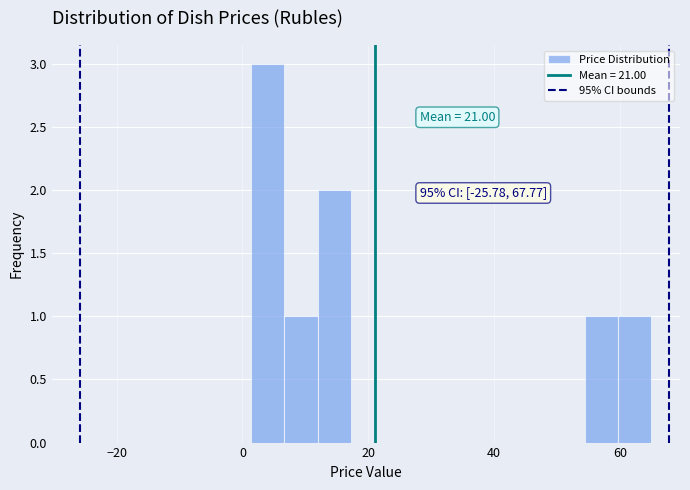

Read against the x-axis, roughly where is the centre of the tallest bar?

4